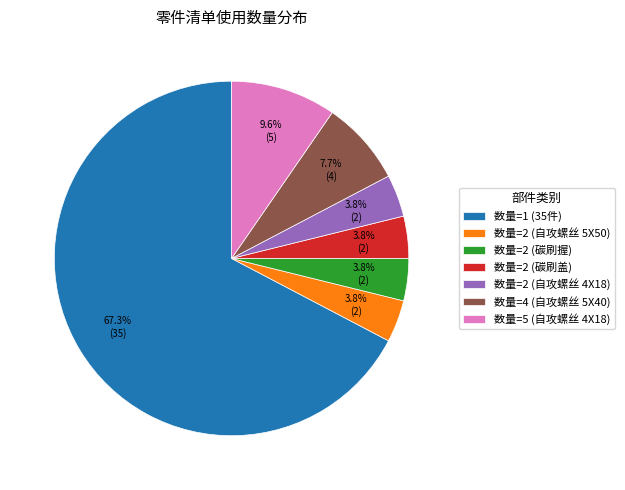

Which slice is the largest?

数量=1 (35件)